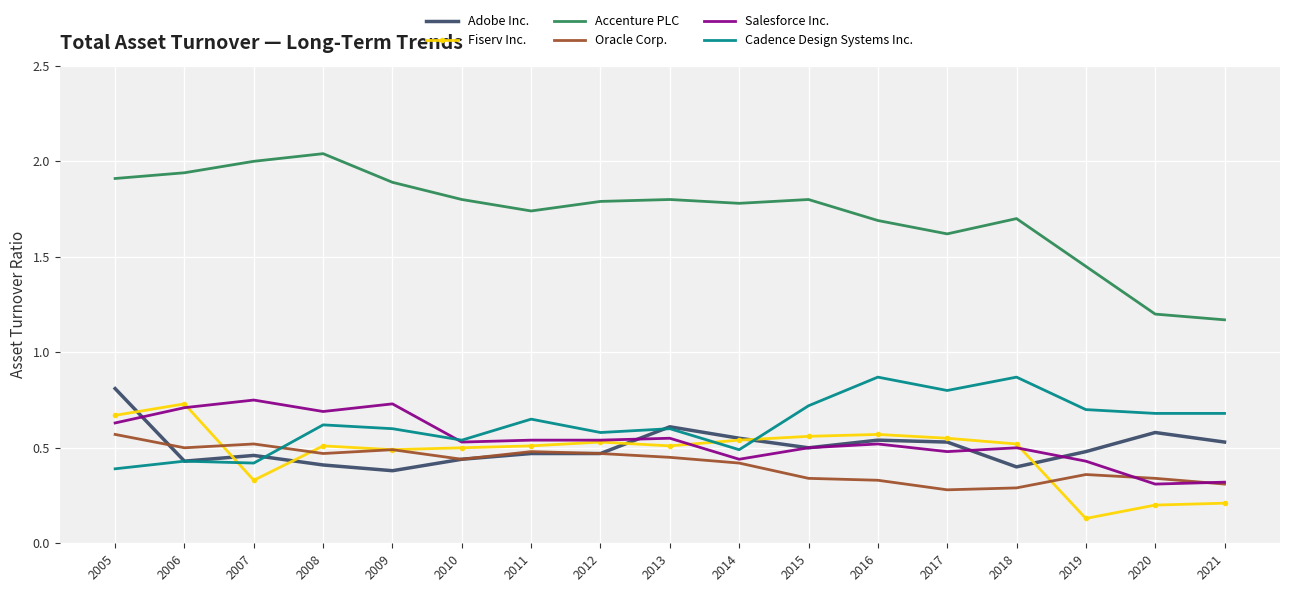

Where is Cadence Design Systems Inc. nearest to the value 0?

2005